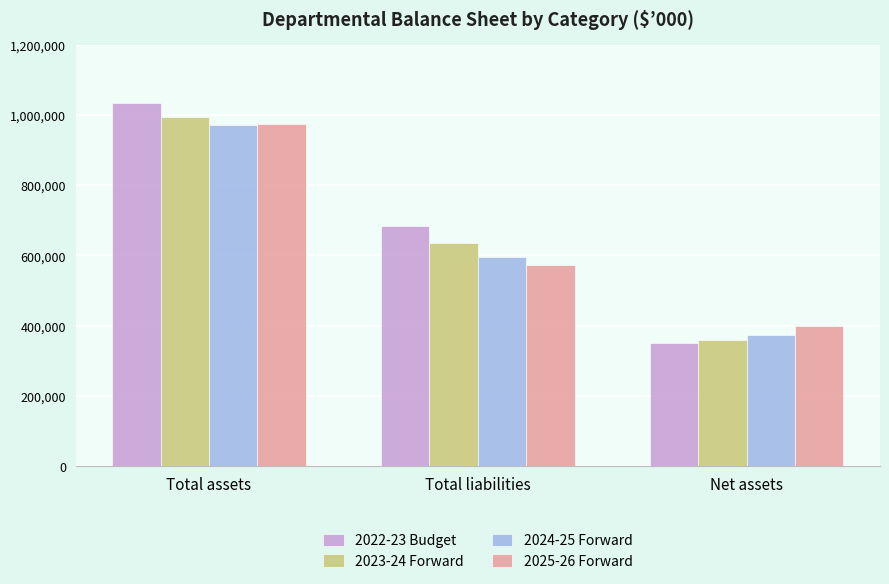

Which series has the widest spread of values?

2022-23 Budget